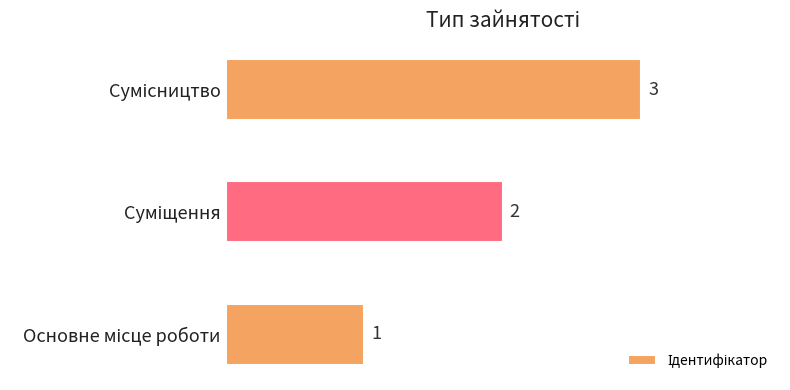

What is the sum of all values?

6